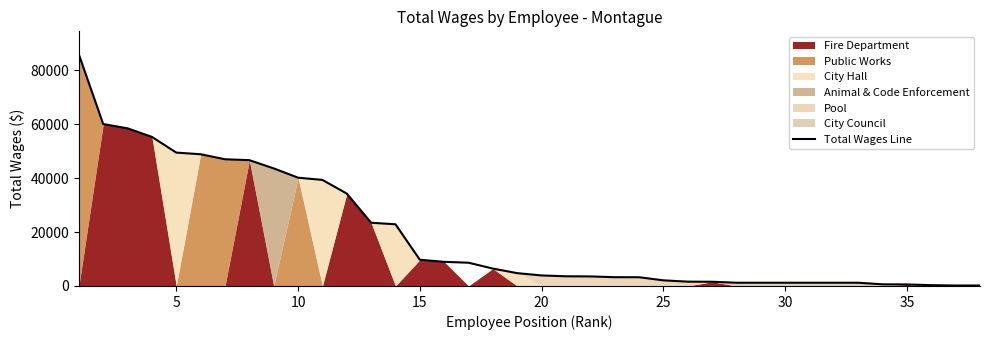

What is the highest value of the Total Wages Line series?

85819